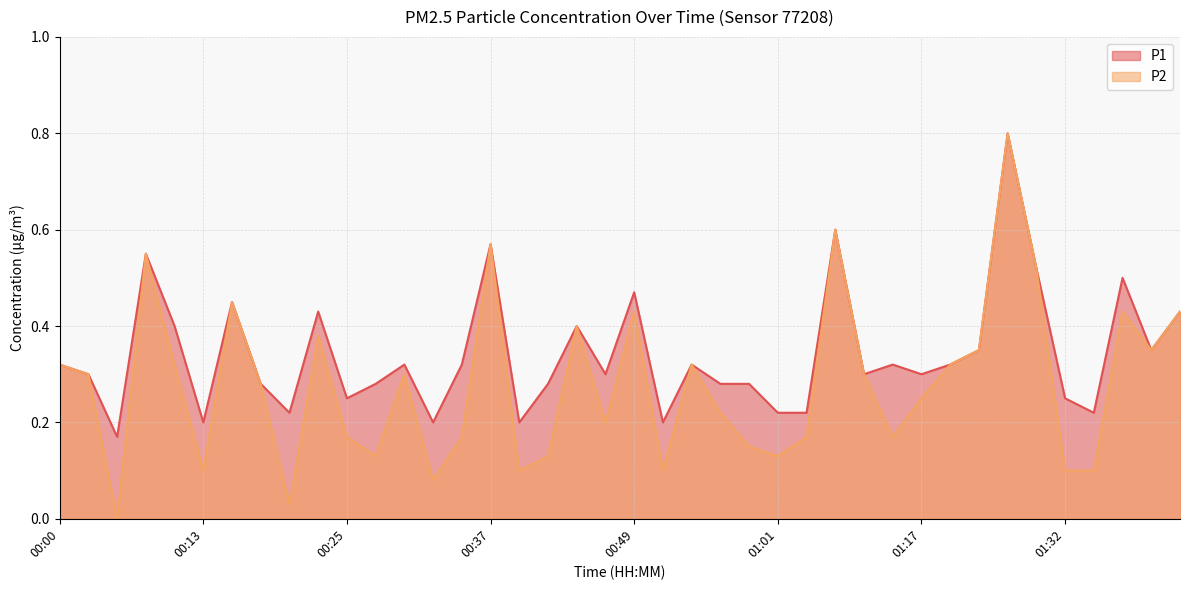

True or false: P1 has a value of 0.3 at 00:17.

True